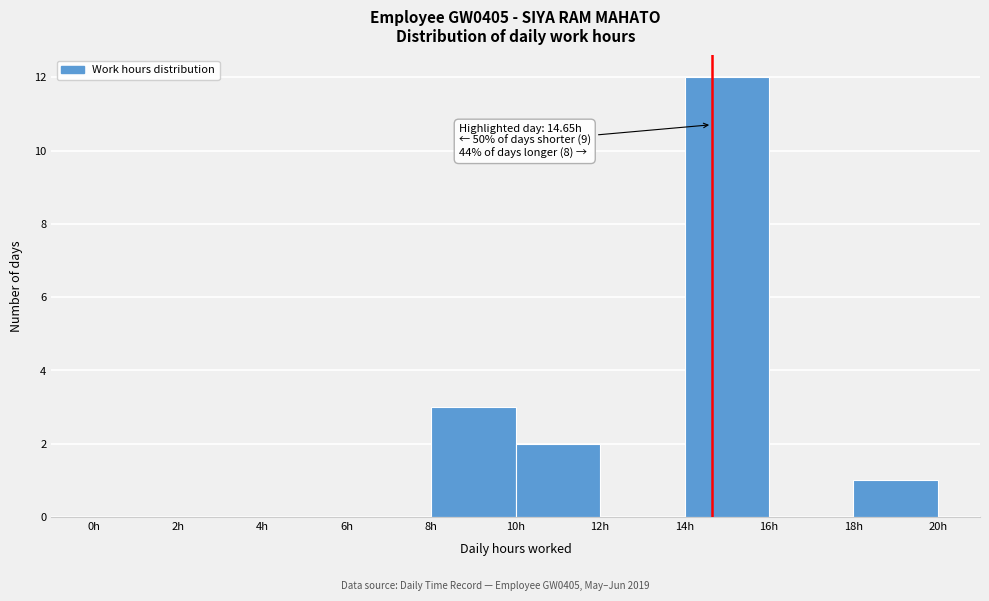

Which range on the x-axis has the tallest bar?

14 to 16